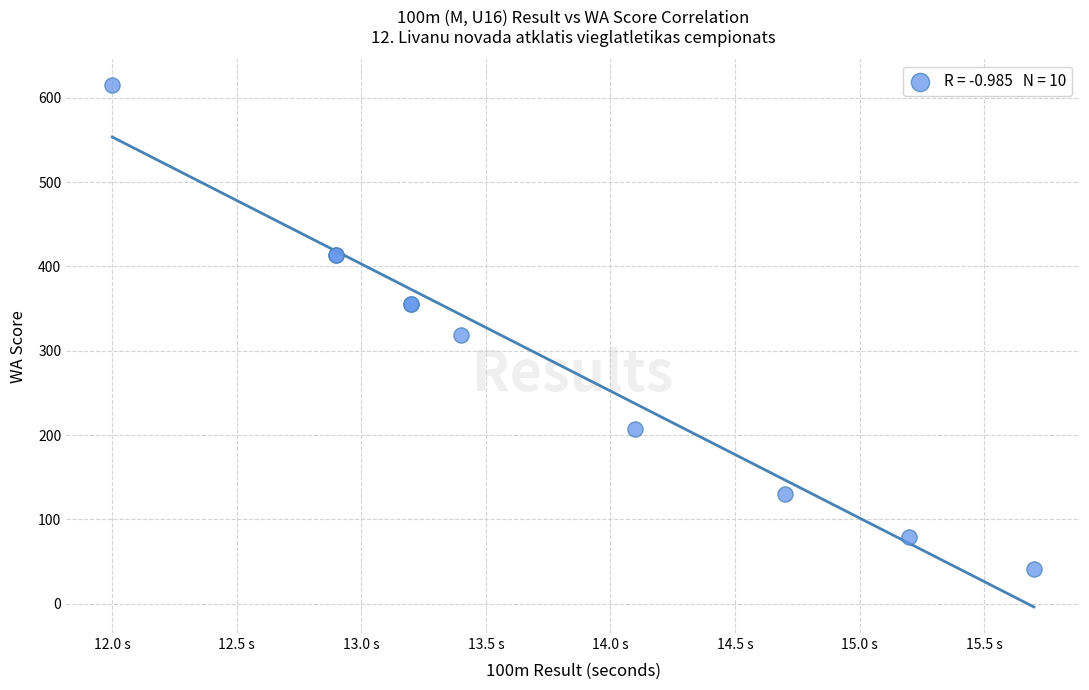

What Y value in the scatter plot is closest to 328?

319